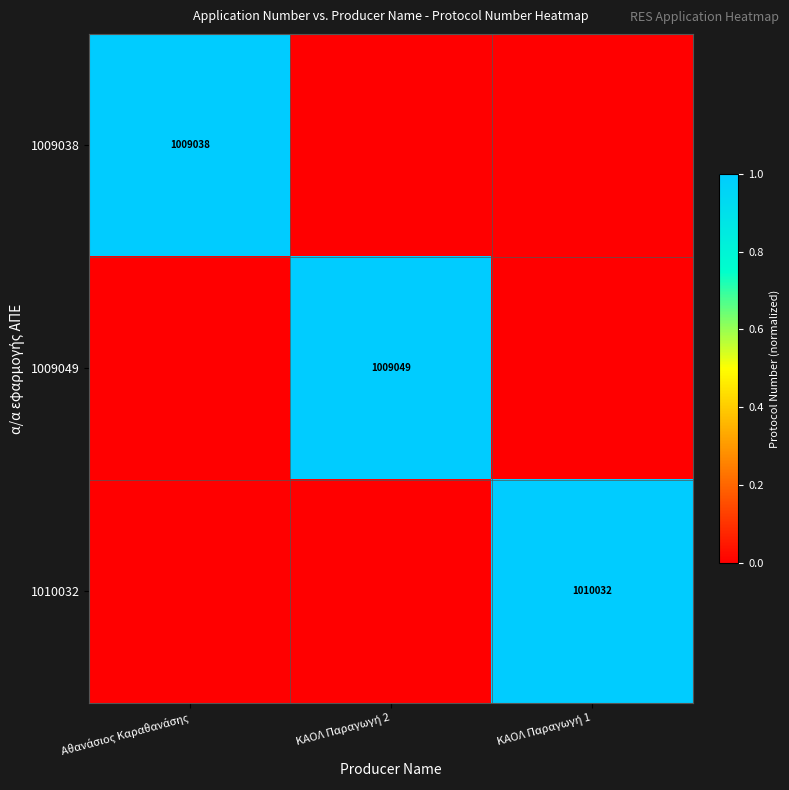

What is the maximum value shown in the chart?

1.0